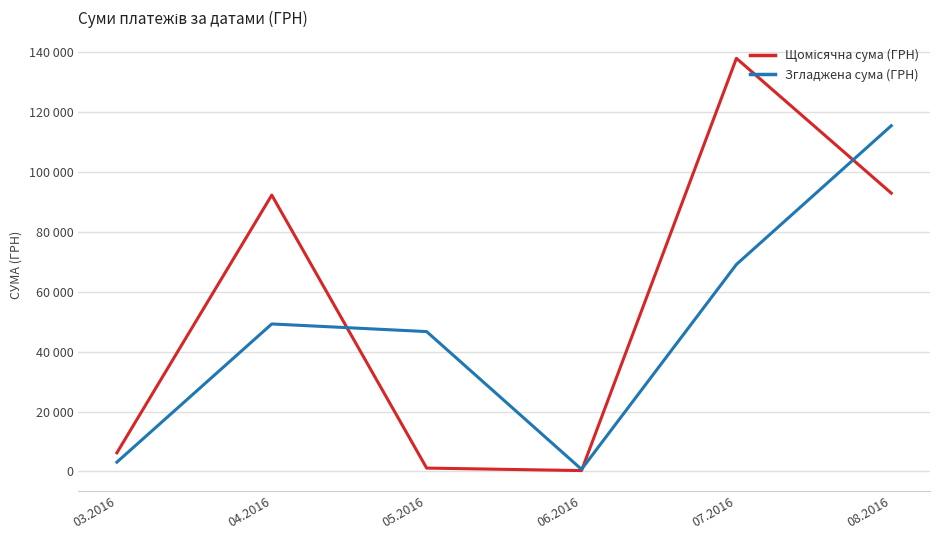

Read the Щомісячна сума (ГРН) value at 03.2016.

6218.4